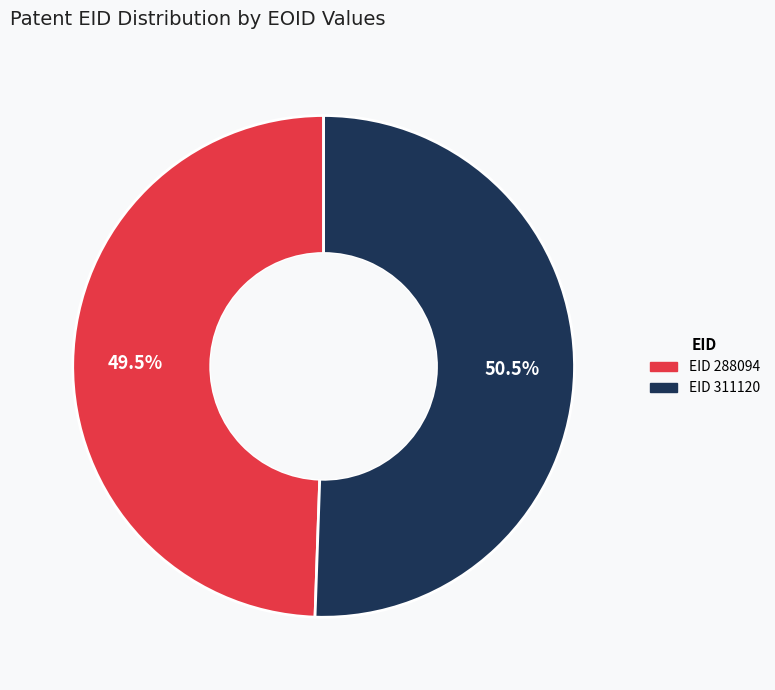

Is there any slice that represents more than half of the pie?

Yes